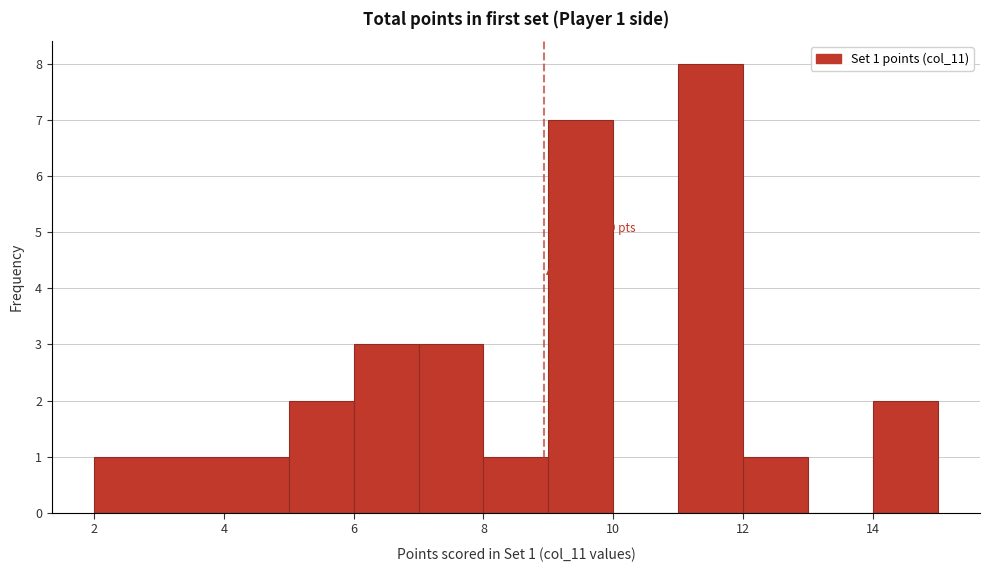

Which range on the x-axis has the tallest bar?

11 to 12